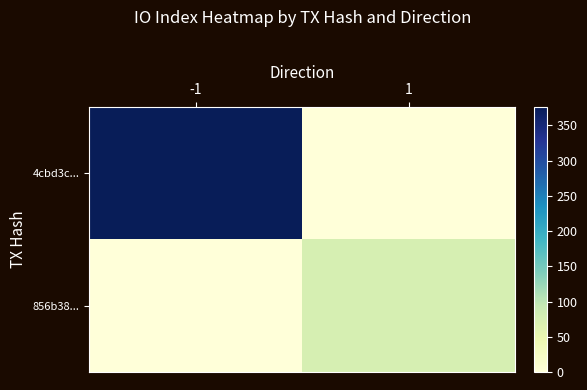

Which series has the largest total across all categories?

4cbd3c...